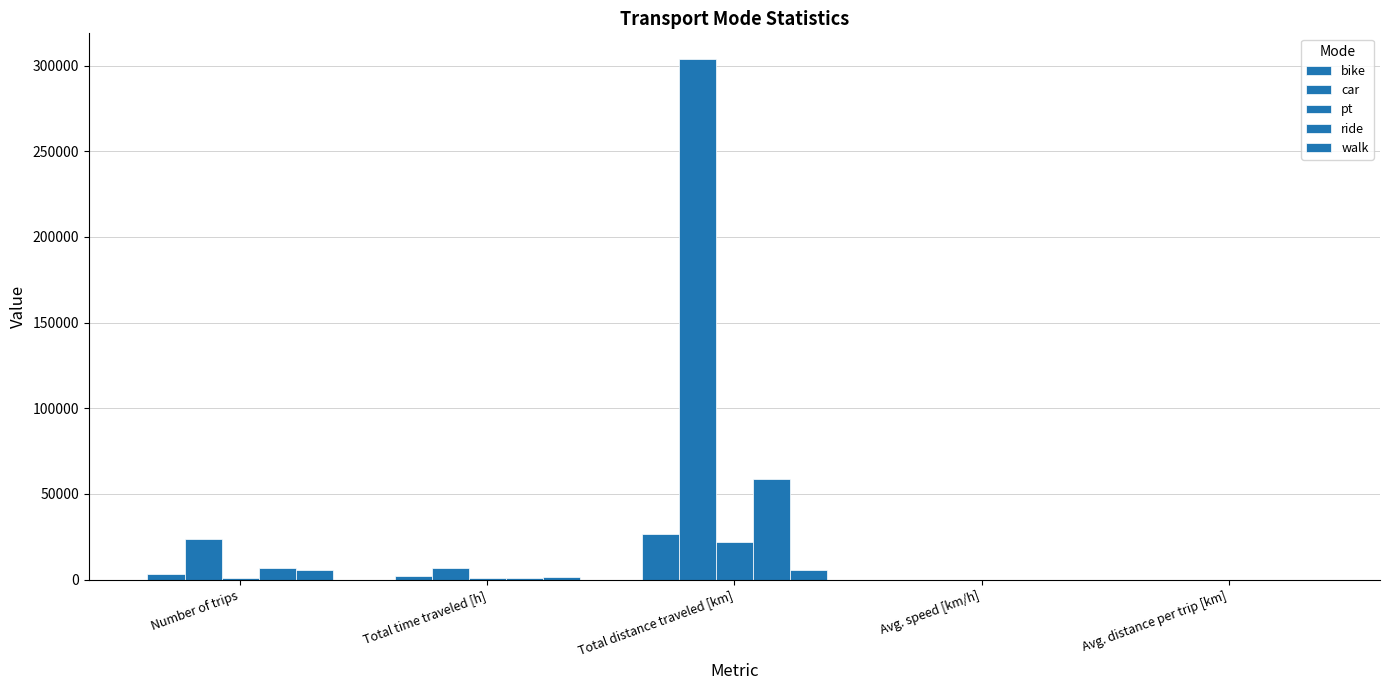

What is the difference between the maximum and minimum values in the pt series?

22200.5